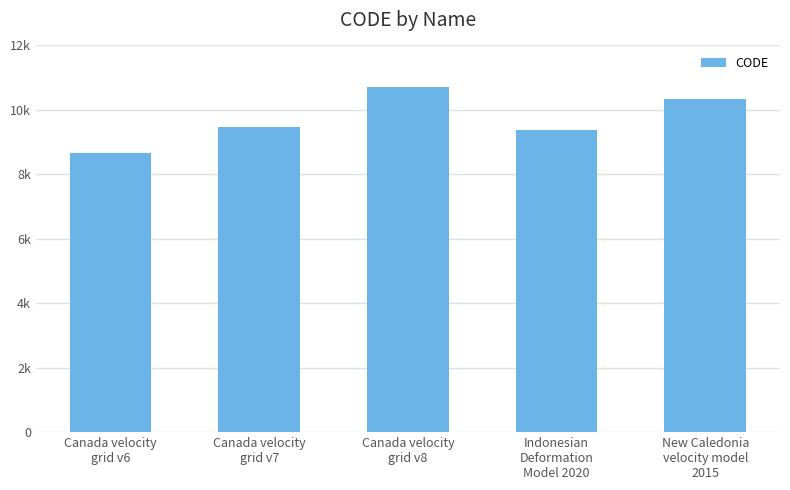

Rank the categories by value from highest to lowest.

Canada velocity
grid v8, New Caledonia
velocity model
2015, Canada velocity
grid v7, Indonesian
Deformation
Model 2020, Canada velocity
grid v6